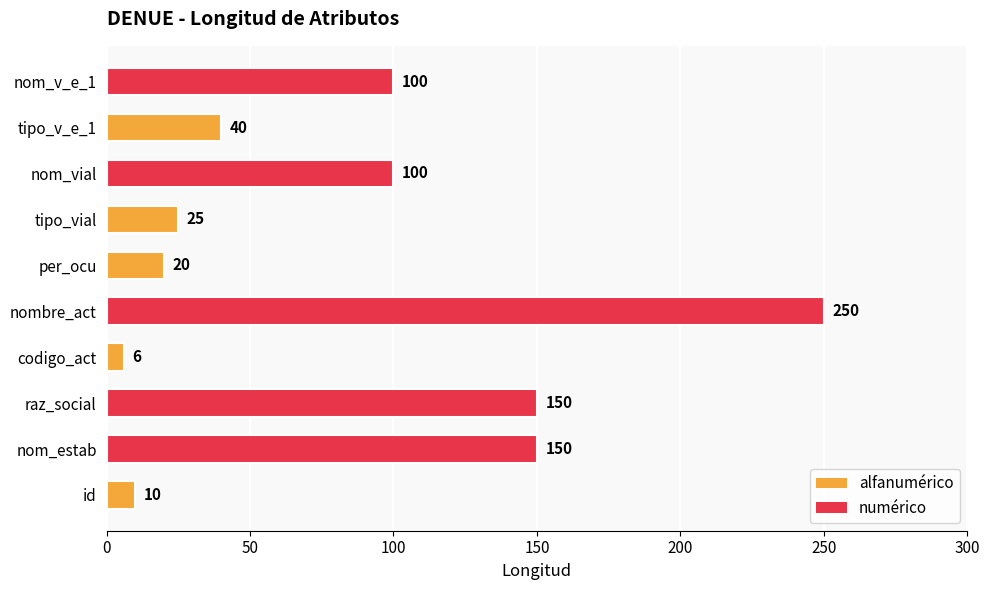

What is the maximum value shown in the chart?

250